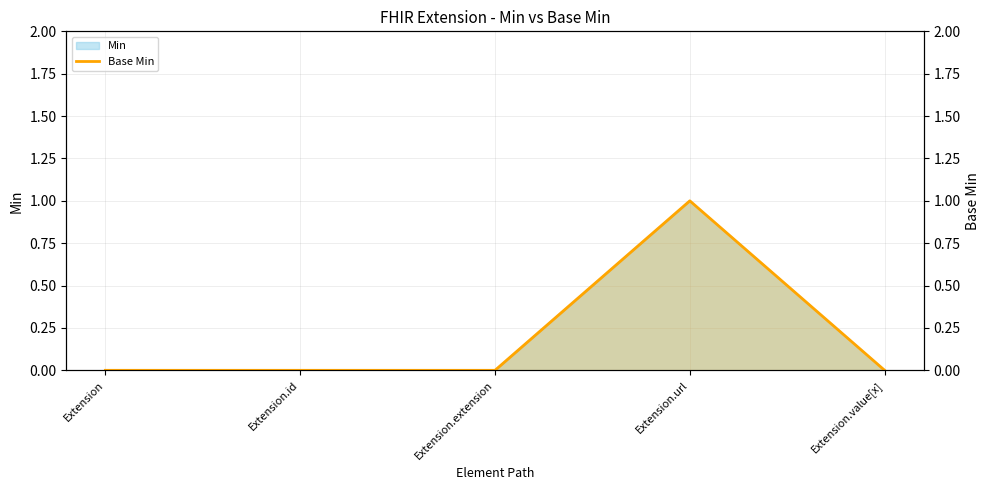

List the labels in order of value, smallest first.

Extension, Extension.id, Extension.extension, Extension.value[x], Extension.url